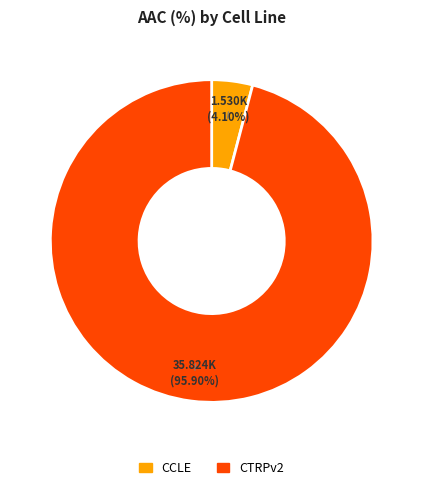

Which has a higher value, CCLE or CTRPv2?

CTRPv2